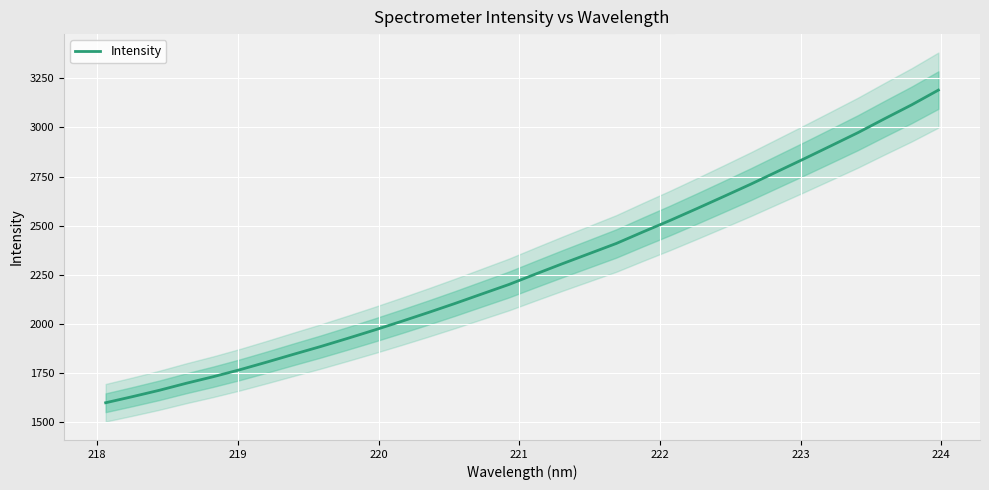

True or false: the data has more than 2 interior local peaks.

False